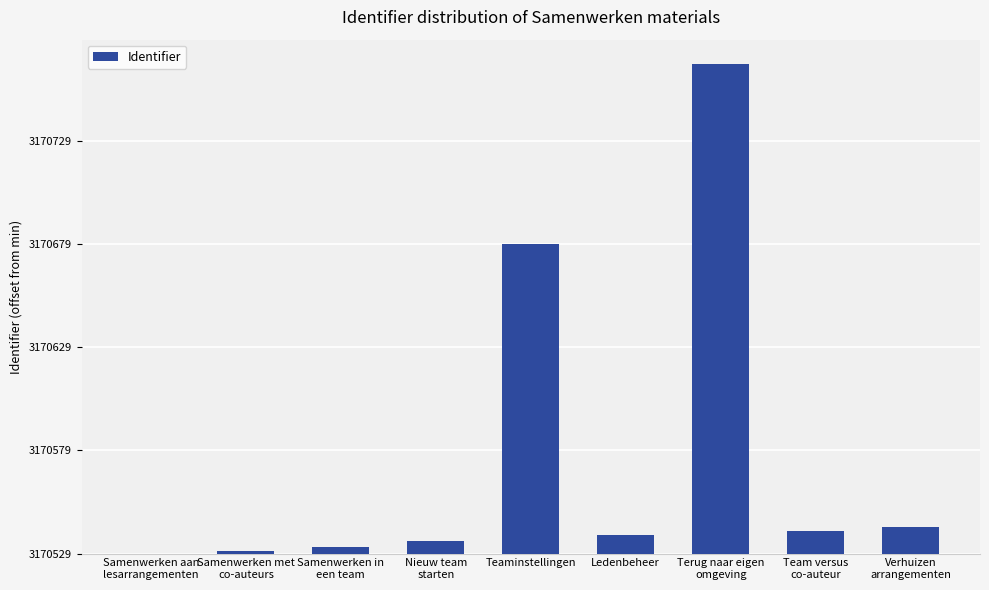

Where is the data nearest to the value 118?

Teaminstellingen